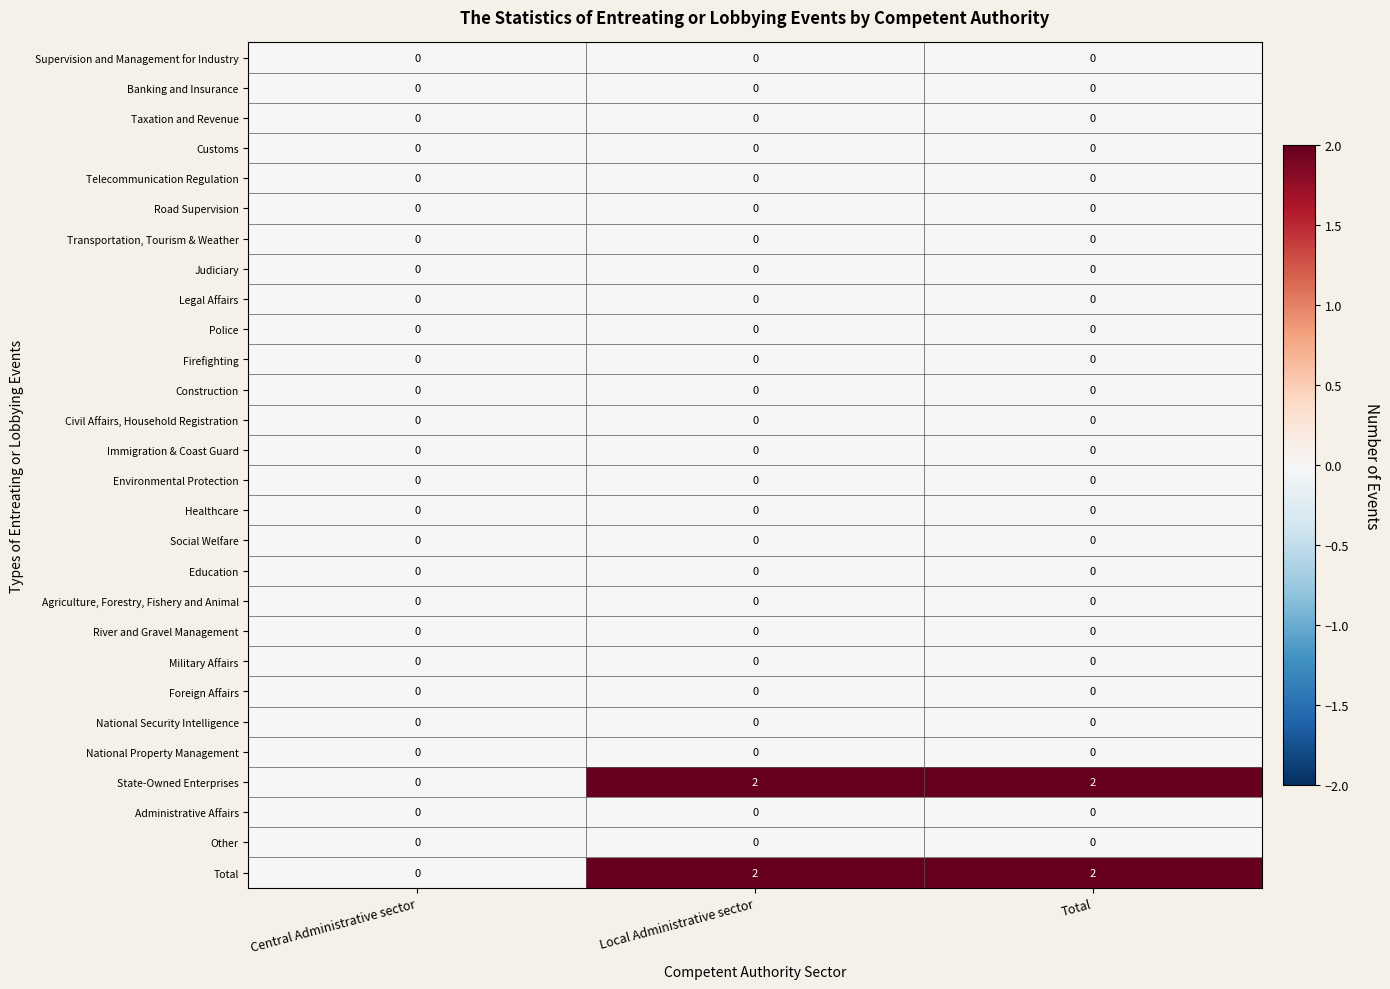

What is the total value across all series at Local Administrative sector?

4